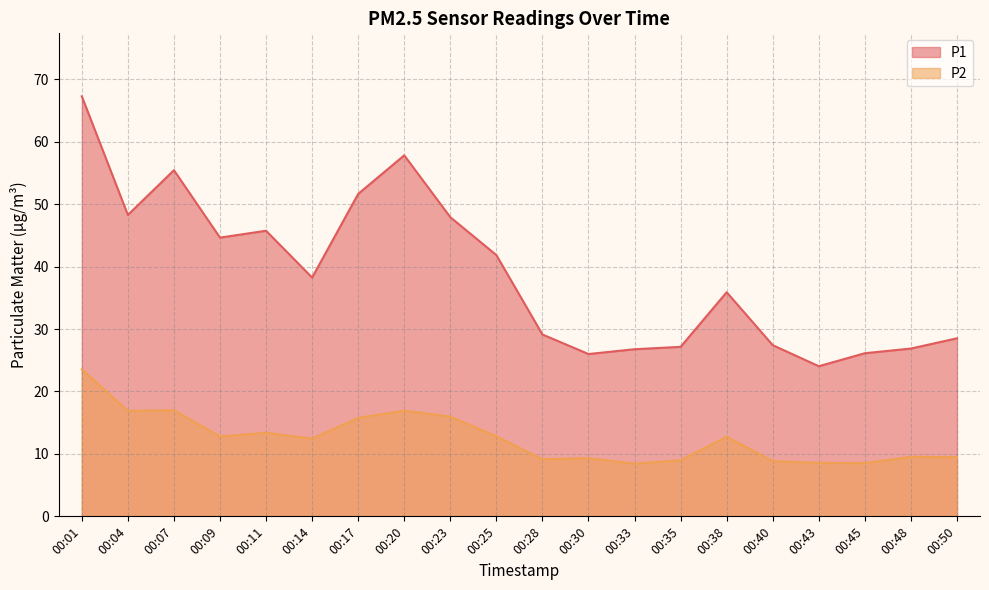

Rank the series by their average value, from highest to lowest.

P1, P2